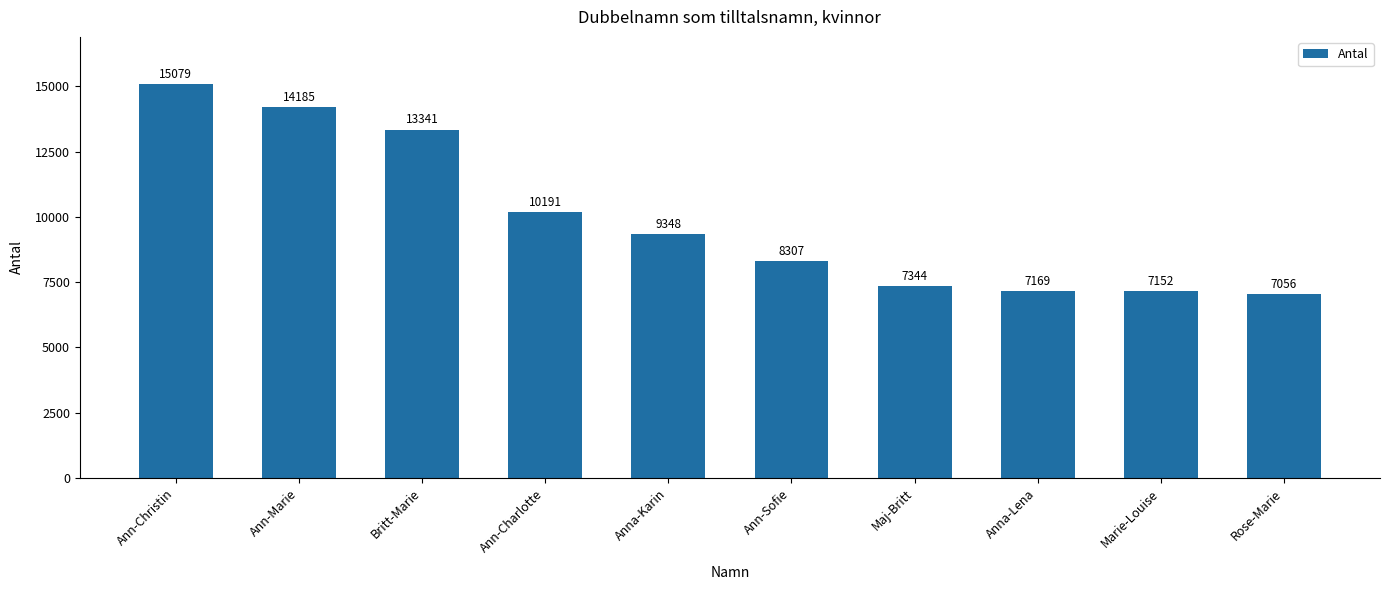

What is the sum of all values?

99172